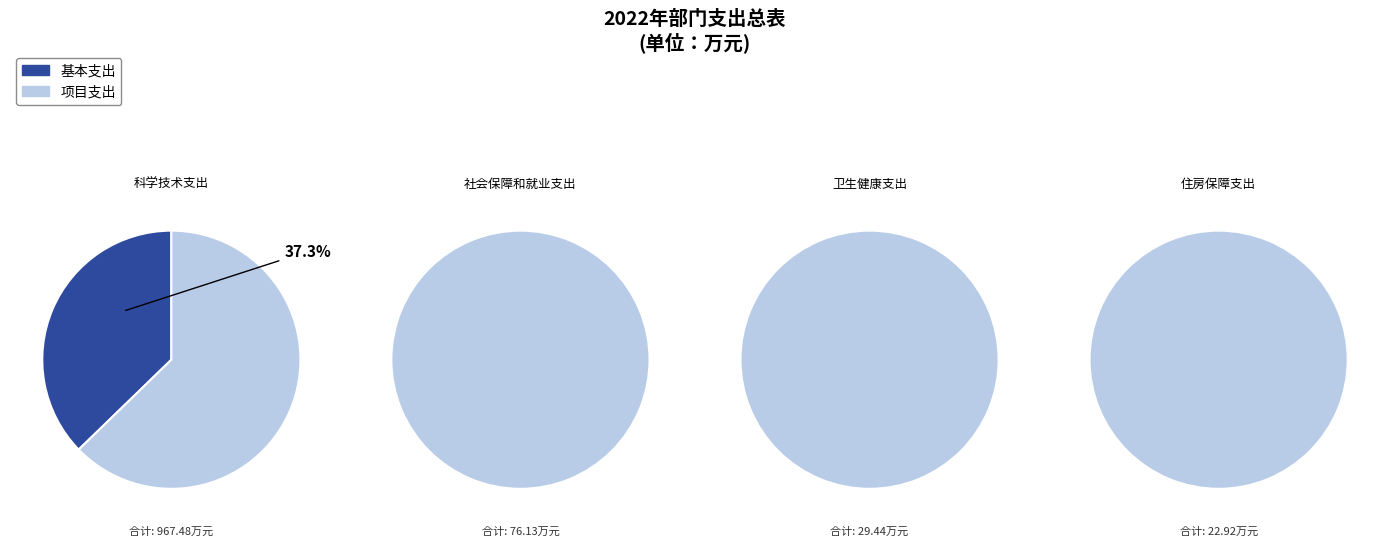

Which category has the smallest portion of the pie?

住房保障支出